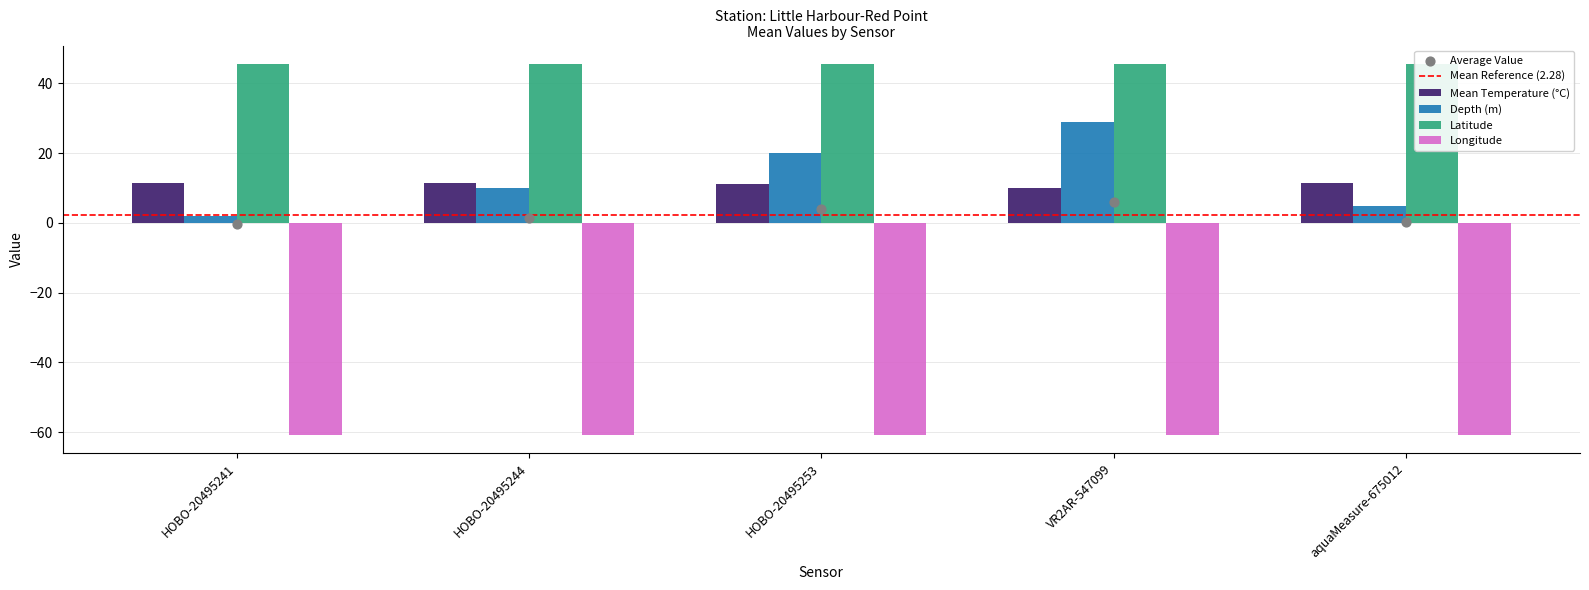

Which series contains the lowest Y value?

Depth (m)